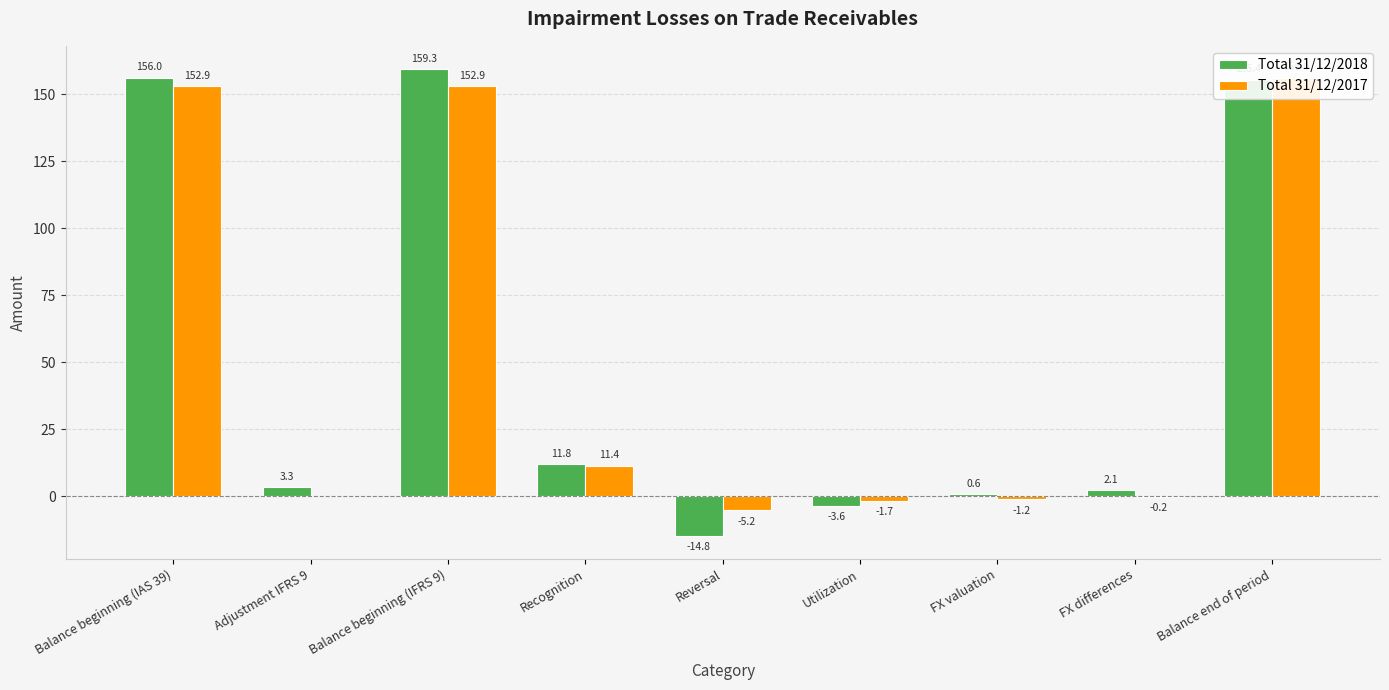

Where is Total 31/12/2017 nearest to the value 75?

Recognition